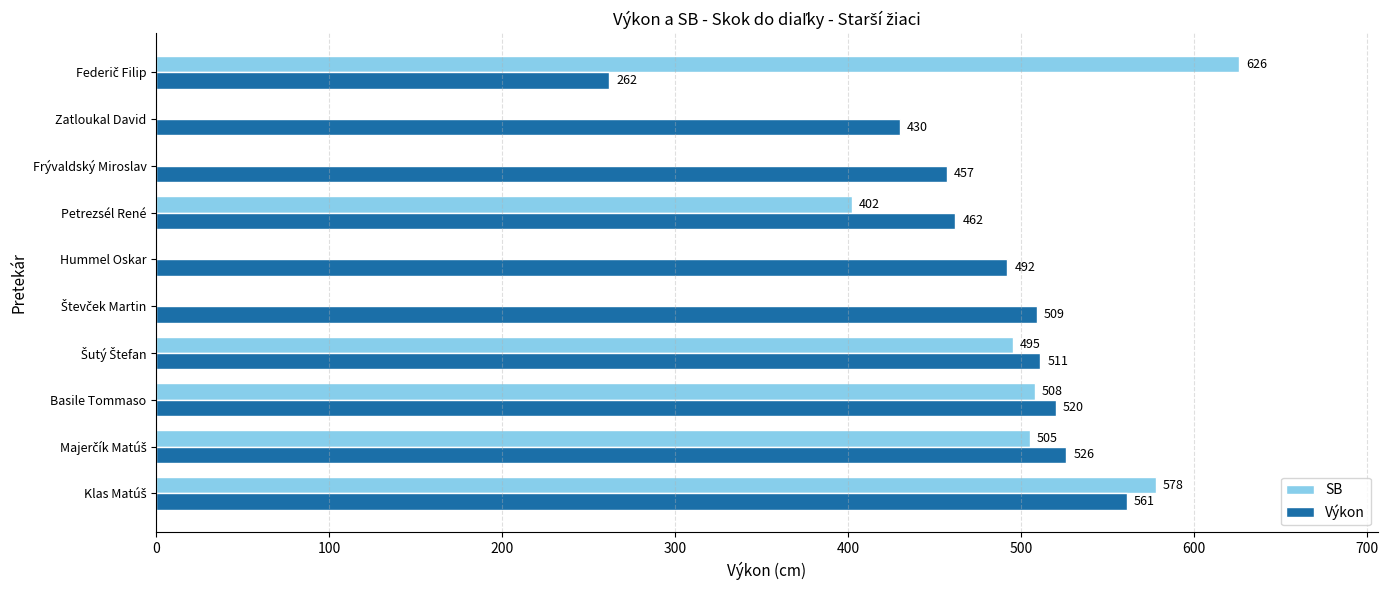

What are all the series names shown in the legend?

SB, Výkon